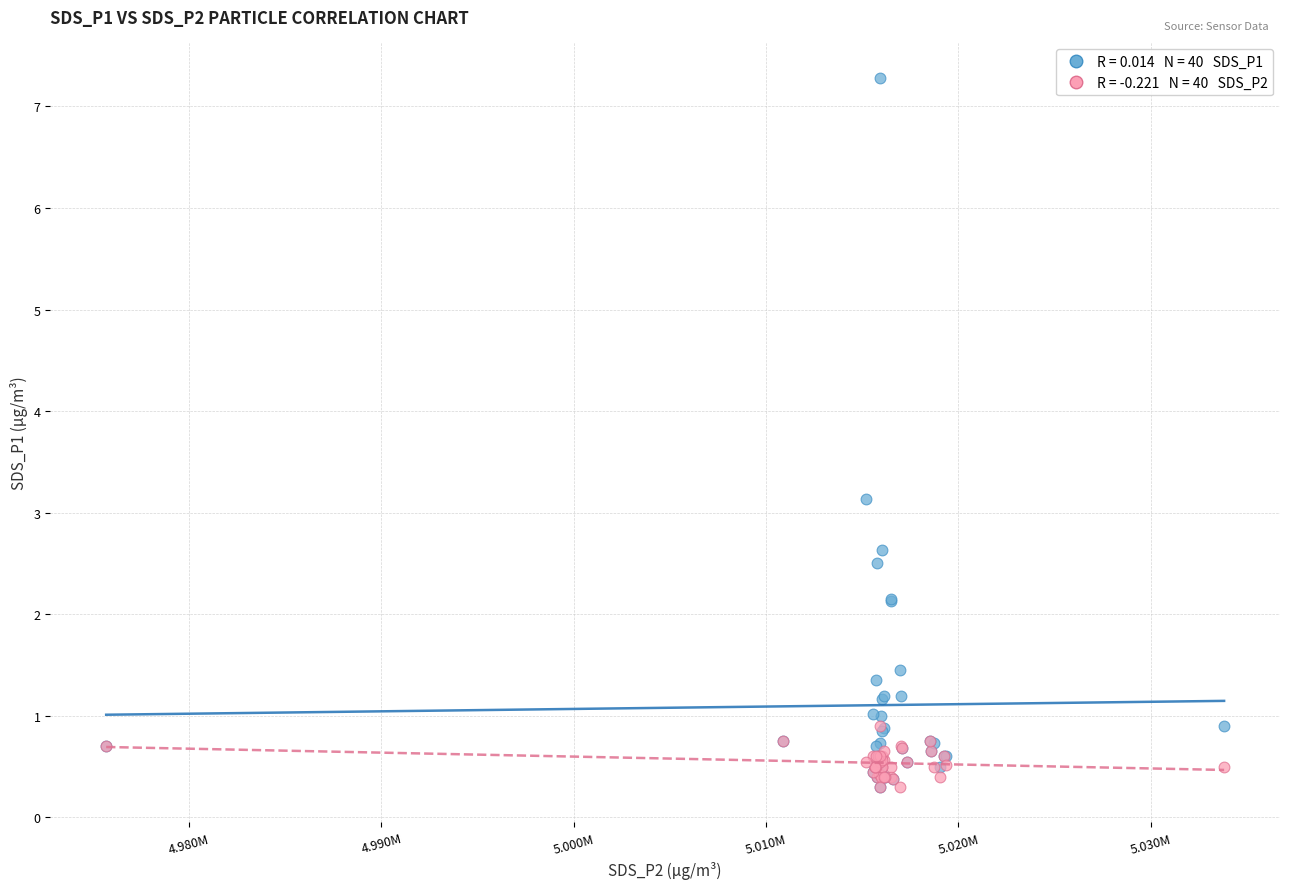

Across all series, what Y value is closest to 3?

3.1